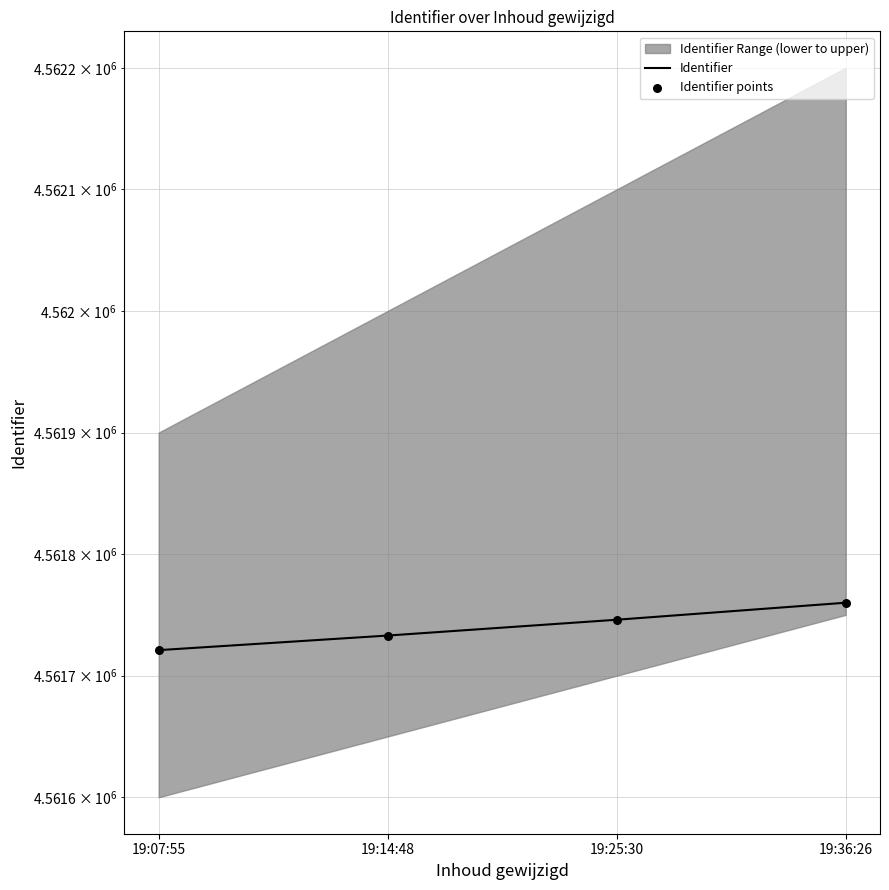

Is the value of Identifier at 19:14:48 greater than the value of Identifier points at 19:14:48?

No